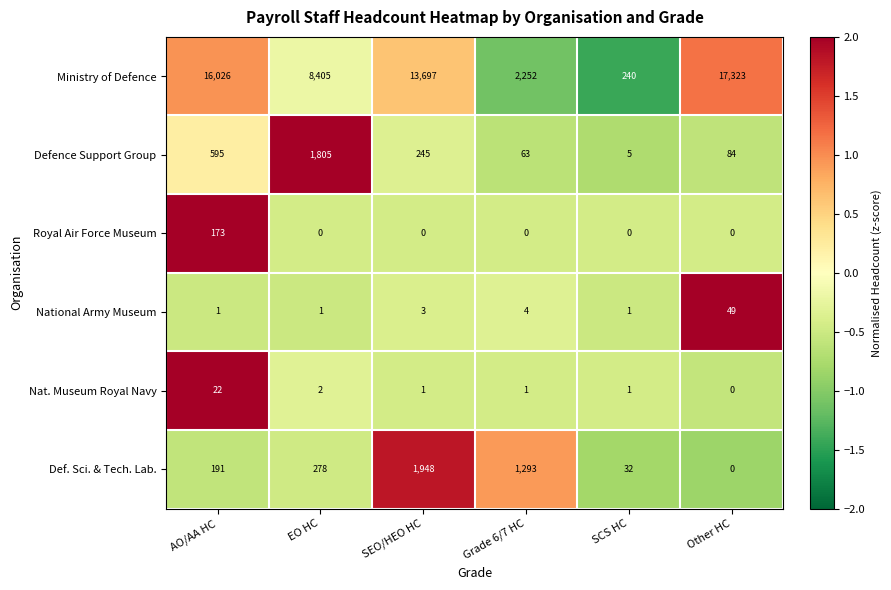

The Nat. Museum Royal Navy series shows 1 at SCS HC. True or false?

True